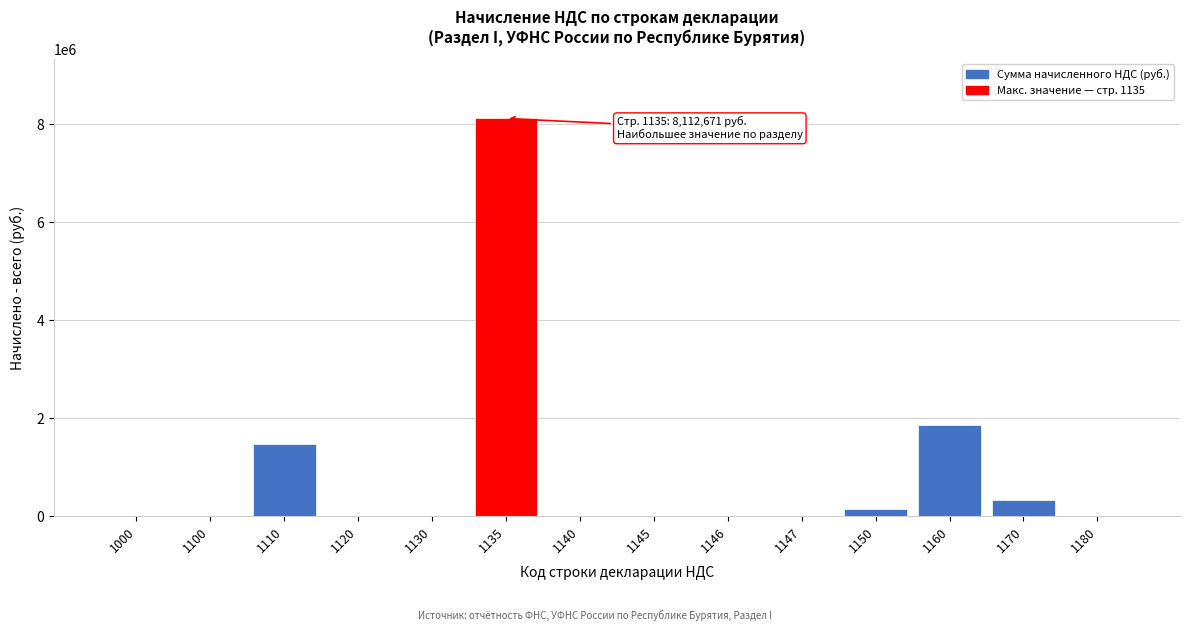

What is the maximum value shown in the chart?

8112671